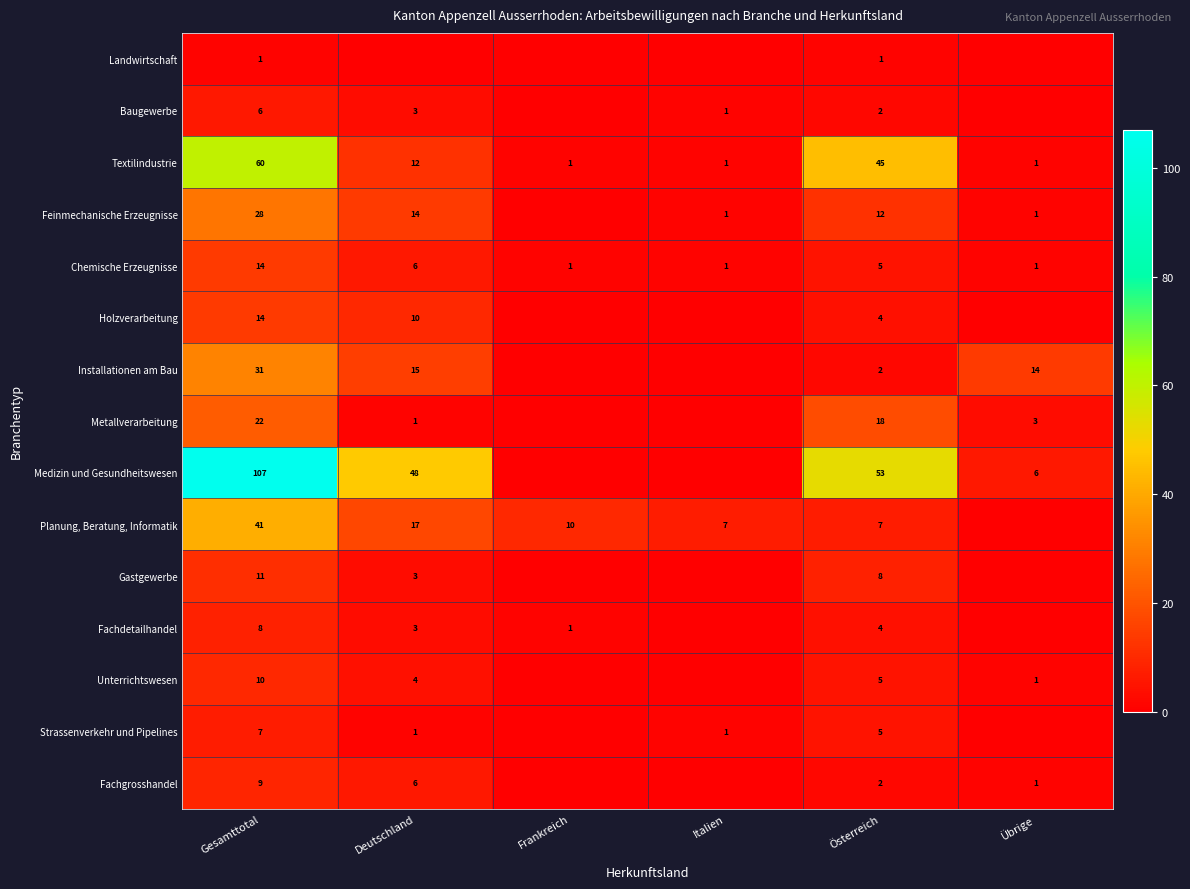

Is the value of Gastgewerbe at Österreich greater than the value of Landwirtschaft at Gesamttotal?

Yes